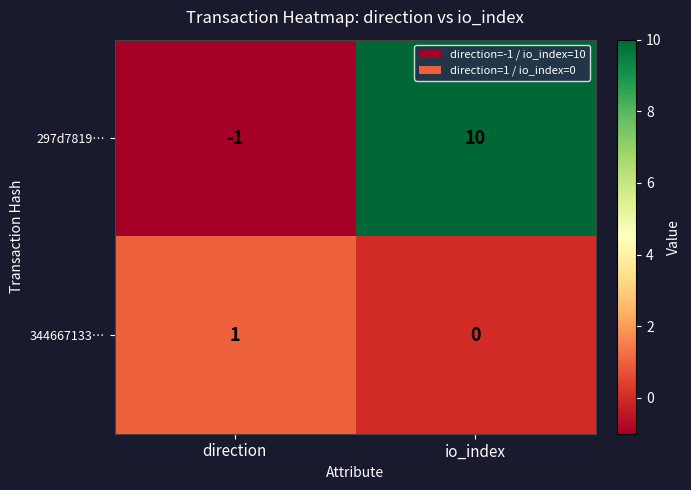

Which label corresponds to the largest value in the chart?

io_index